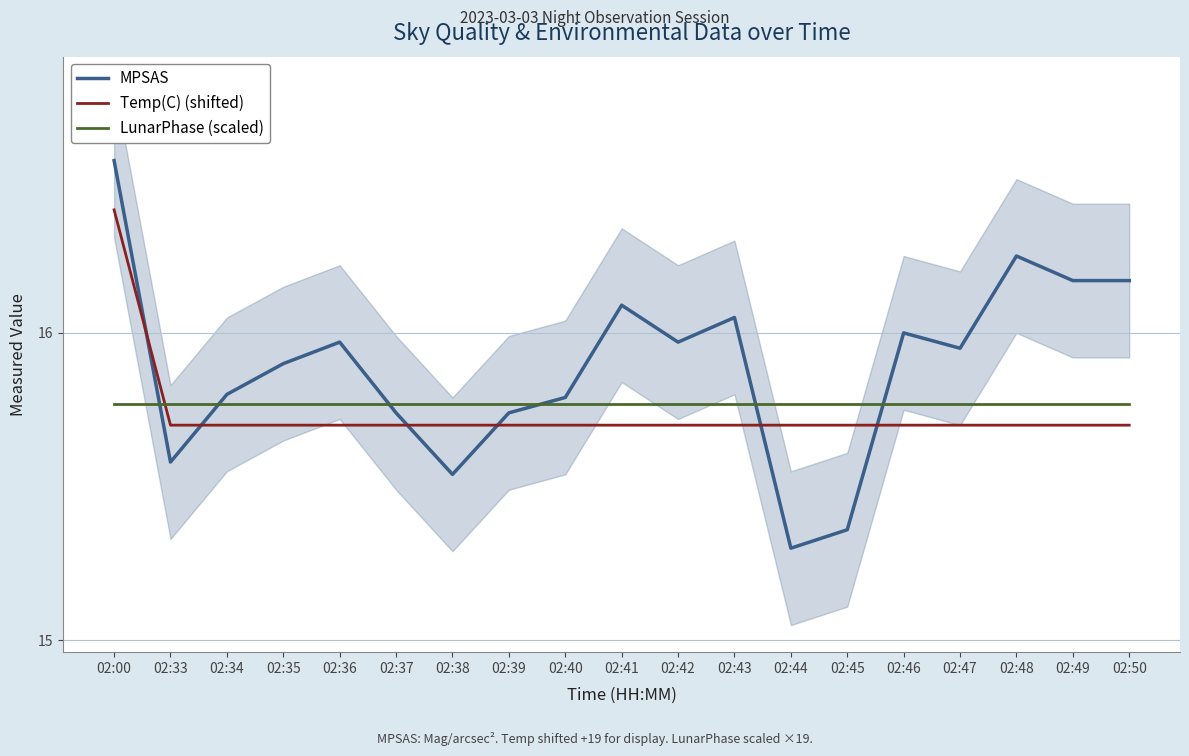

Rank the series at 02:46 from highest to lowest value.

MPSAS, LunarPhase (scaled), Temp(C) (shifted)